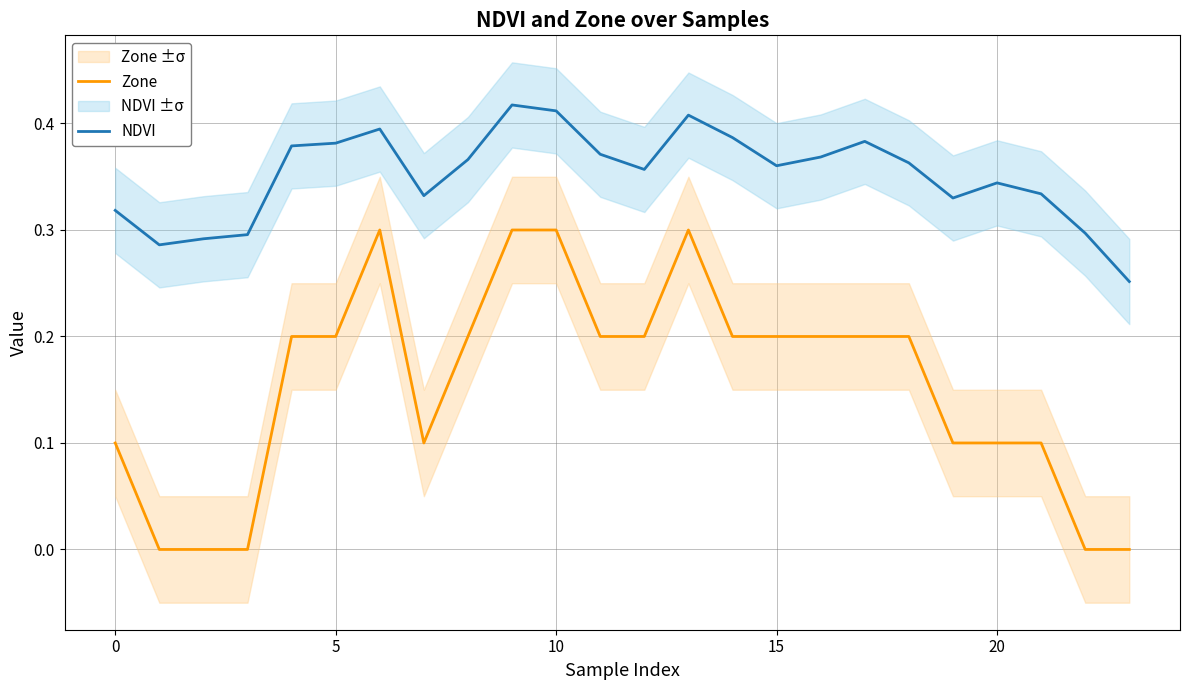

Is it true that Zone equals 0.3 at 9?

True